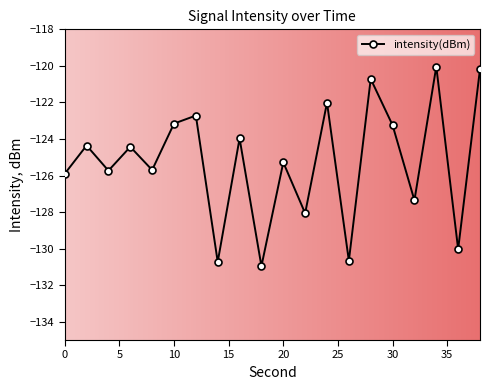

What is the value of the 16th point from the left?

-123.2